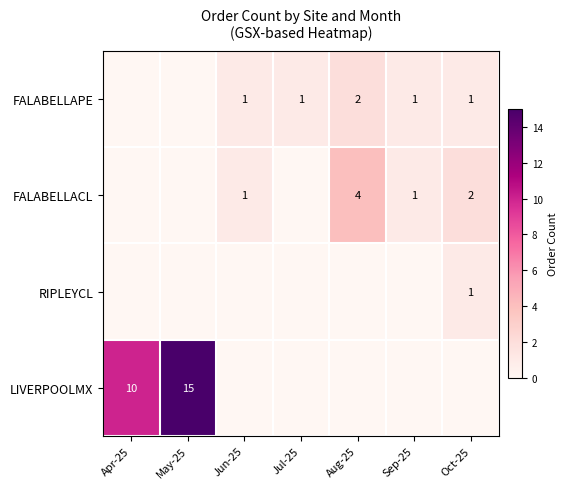

What is the total value across all series at Jul-25?

1